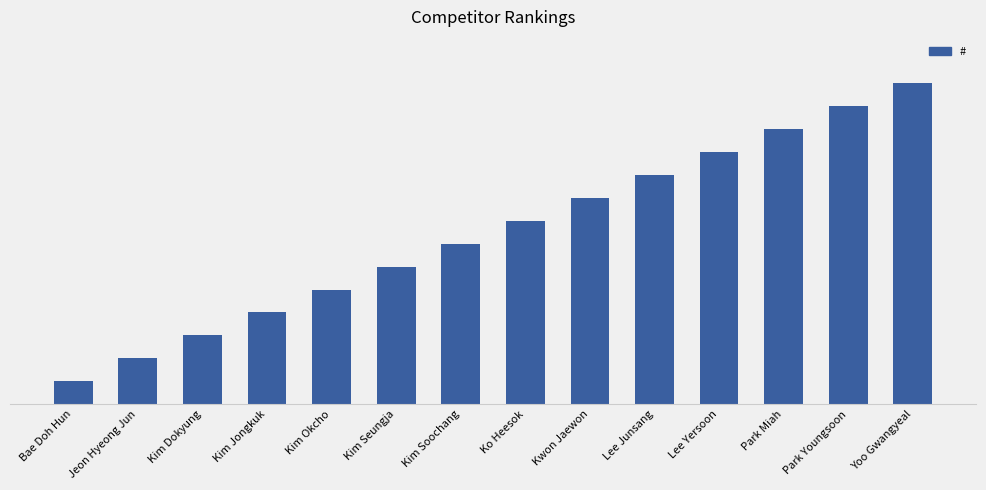

What is the ratio of the value at Jeon Hyeong Jun to the value at Ko Heesok?

0.2